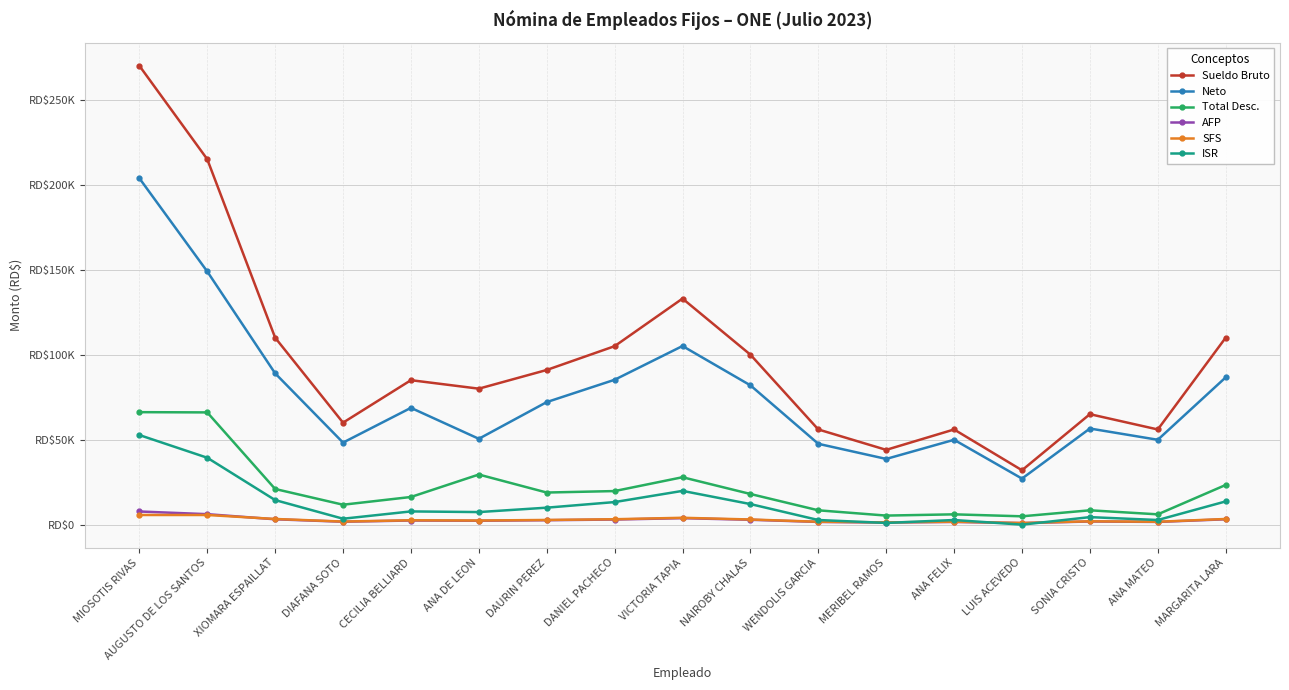

Which series has the largest total across all categories?

Sueldo Bruto